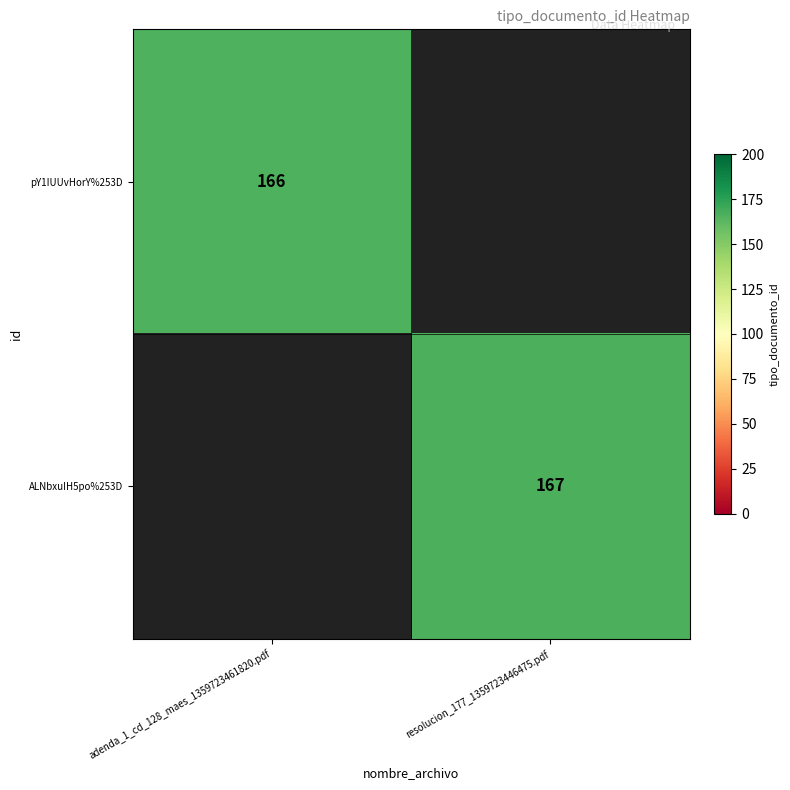

True or false: ALNbxuIH5po%253D has a value of 225 at resolucion_177_1359723446475.pdf.

False